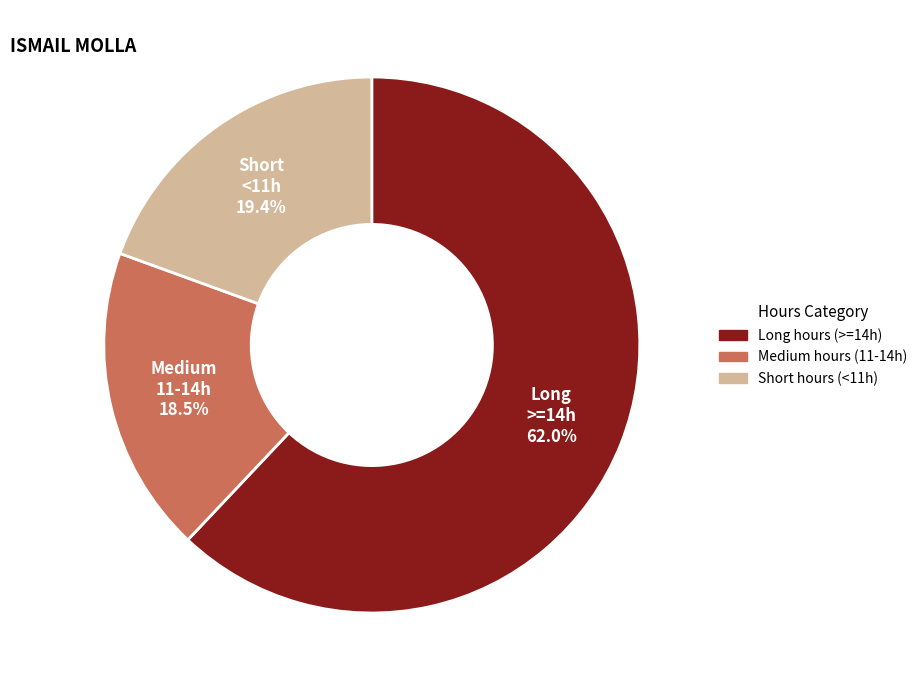

Does any single category account for the majority?

Yes